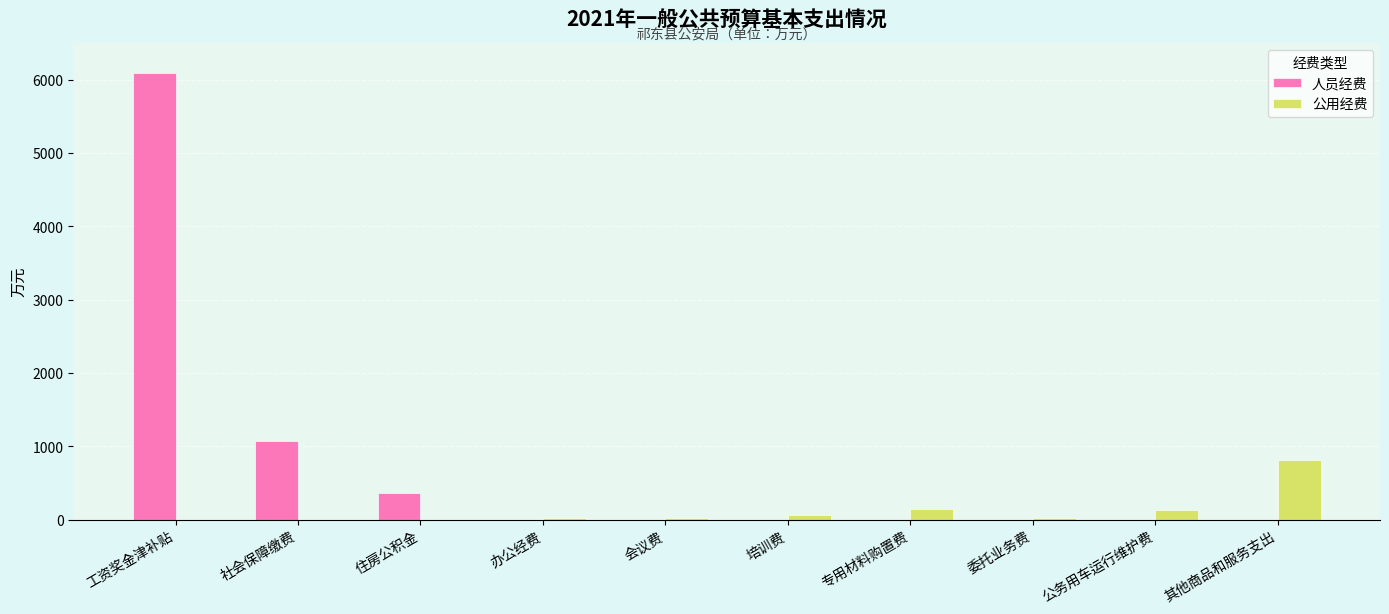

What is the total value across all series at 培训费?

58.7